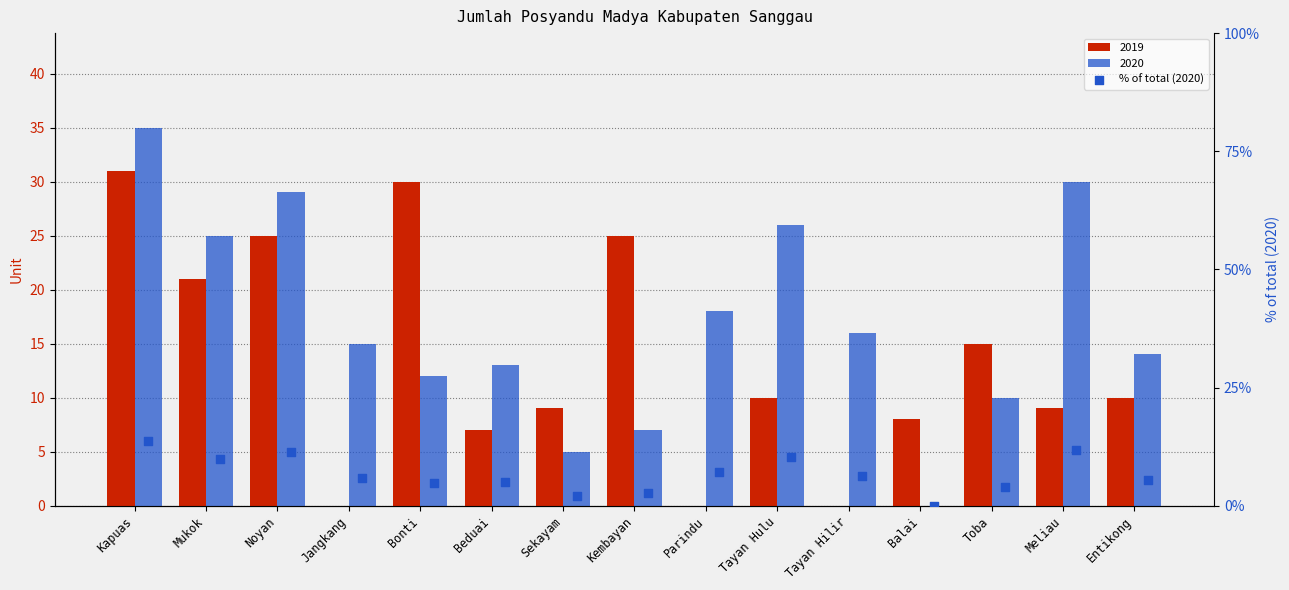

Which has a higher value, Entikong or Meliau?

Meliau